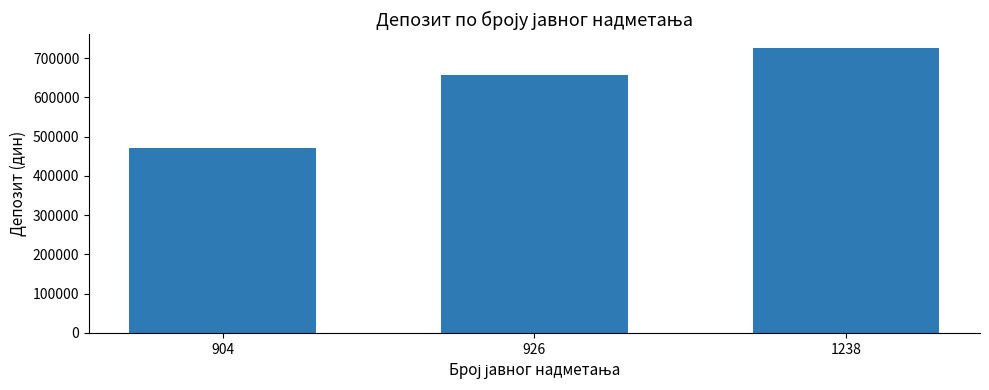

Reading right to left, transcribe all the data shown in this chart.

724932.2	656453.8	471120.1